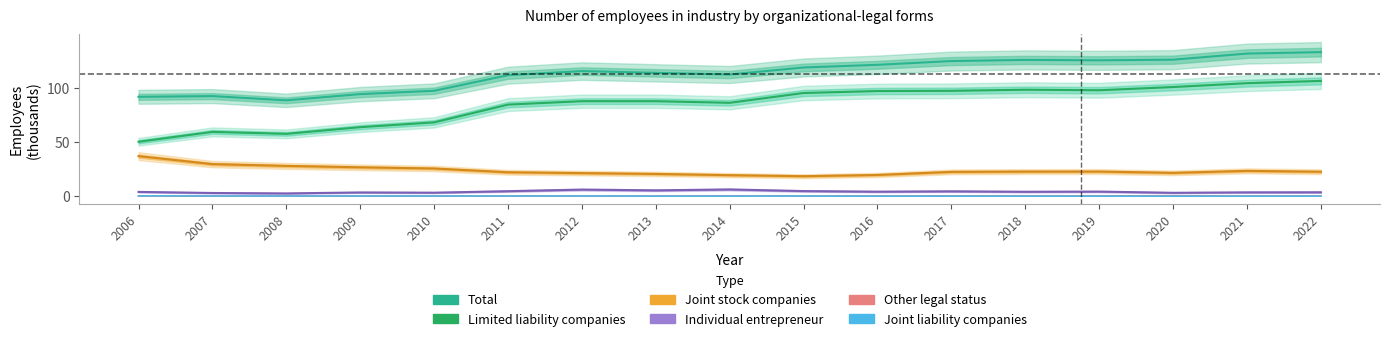

What is the highest value of the Individual entrepreneur series?

6.2